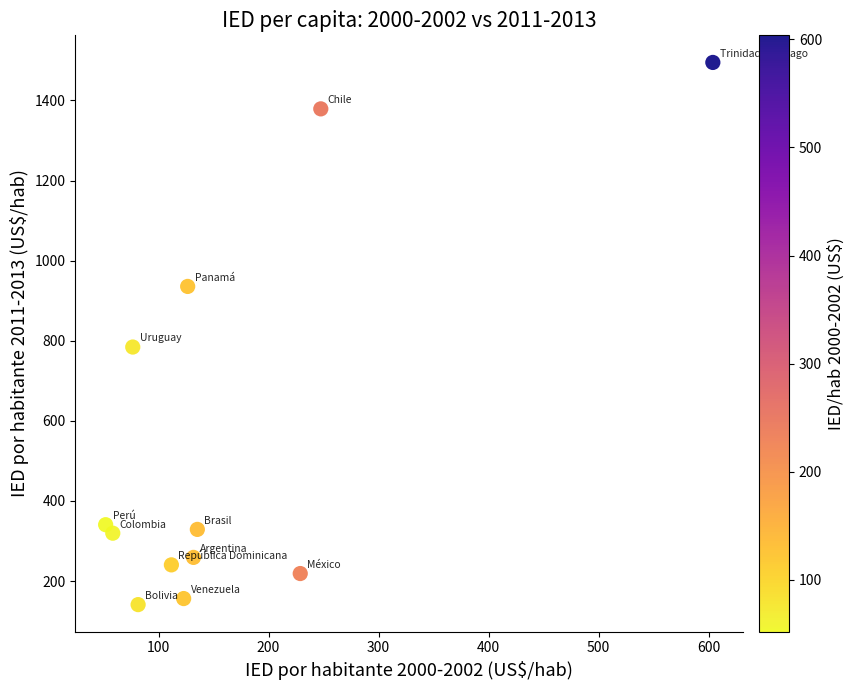

What is the range of Y values (max minus min)?

1353.7